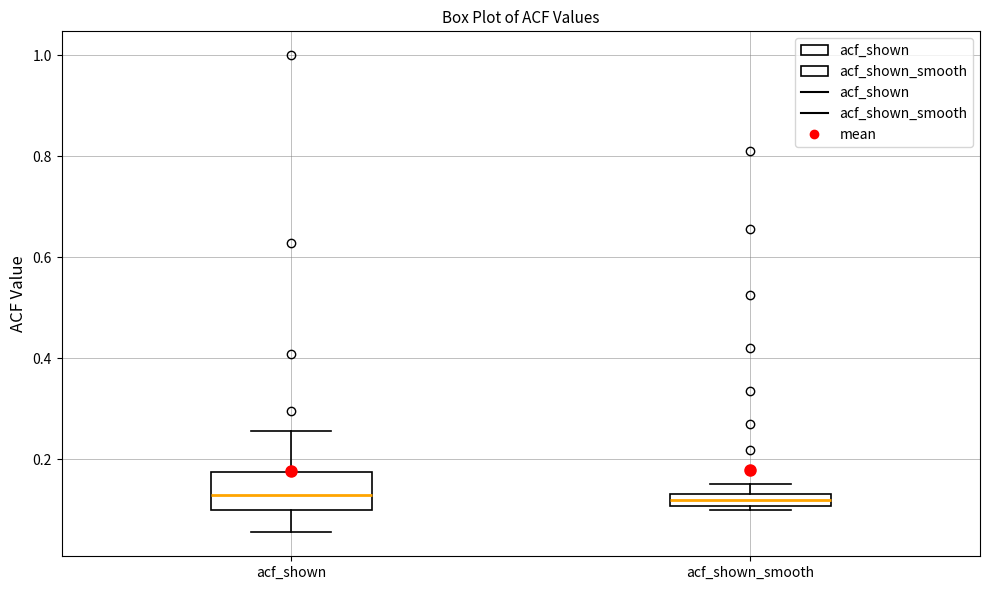

Where is the lower edge of the box for acf_shown_smooth on the y-axis? The values are not printed on the chart, so give them approximately, as read against the axis.

0.10